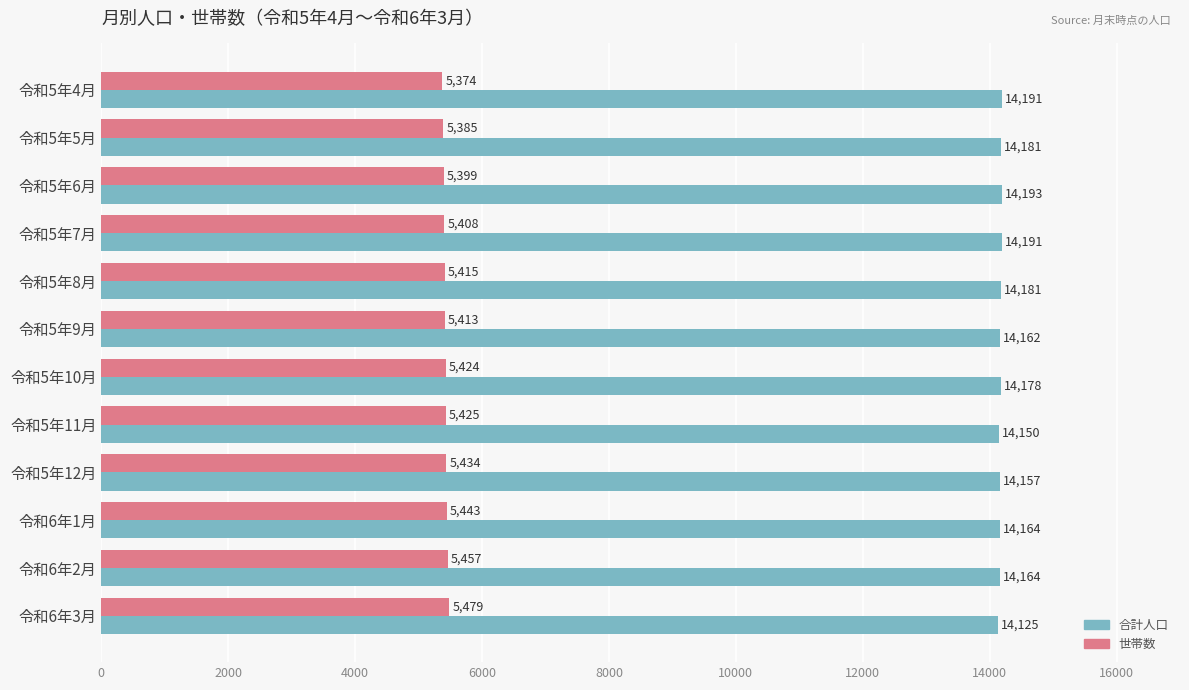

What are all the series names shown in the legend?

合計人口, 世帯数